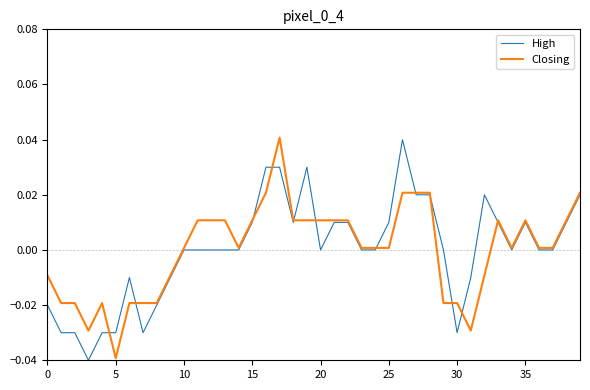

What are all the series names shown in the legend?

High, Closing